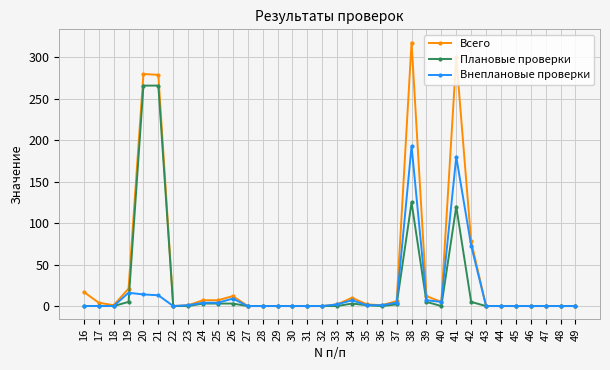

At how many categories does at least one series exceed 221?

4